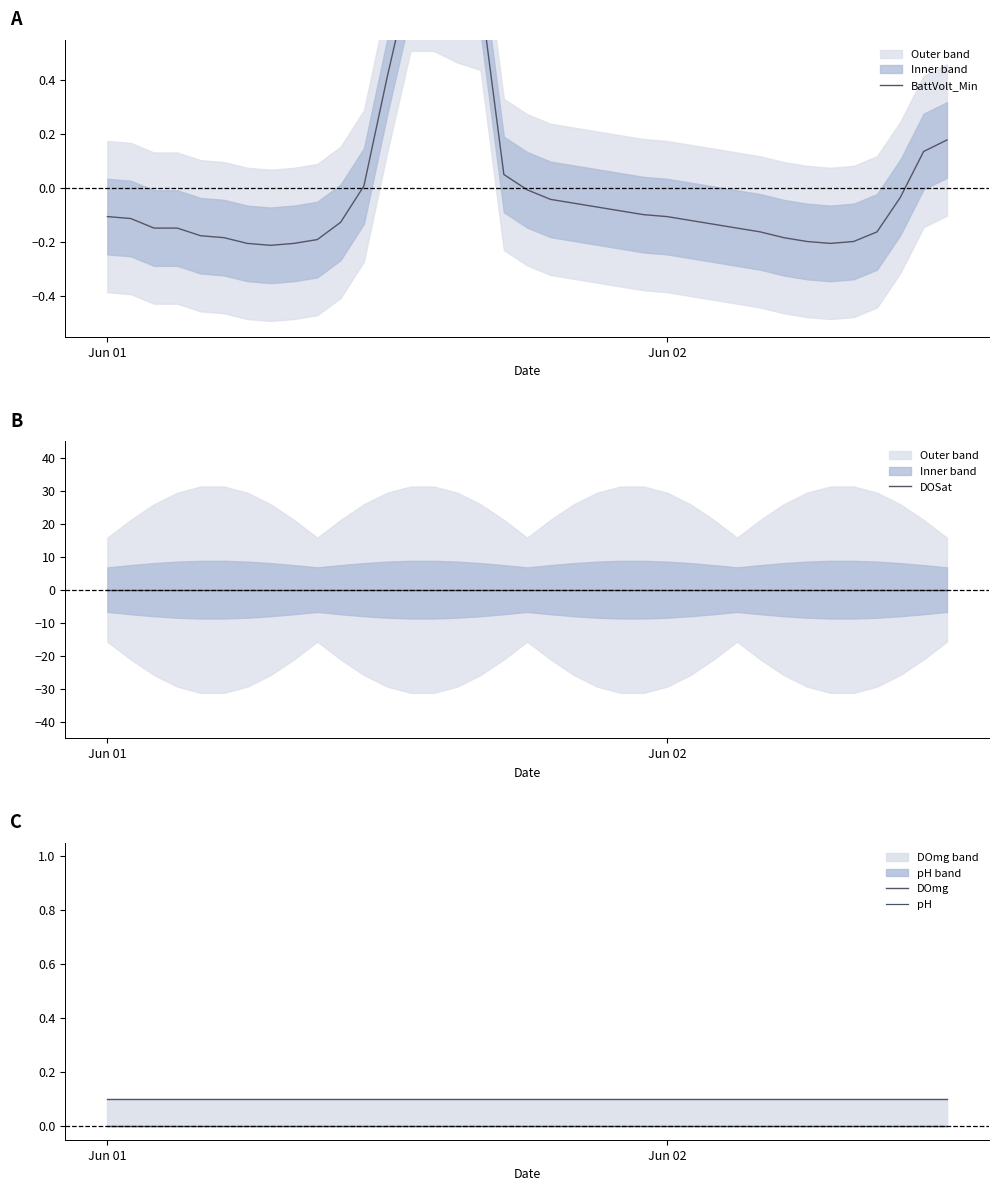

Reading right to left, list all the values displayed in this chart.

BattVolt_Min: 0.2	0.1	-0.0	-0.2	-0.2	-0.2	-0.2	-0.2	-0.2	-0.1	-0.1	-0.1	-0.1	-0.1	-0.1	-0.1	-0.1	-0.0	-0.0	0.1	0.7	0.7	0.8	0.8	0.4	0.0	-0.1	-0.2	-0.2	-0.2	-0.2	-0.2	-0.2	-0.1	-0.1	-0.1	-0.1
DOSat: 0.0	0.0	0.0	0.0	0.0	0.0	0.0	0.0	0.0	0.0	0.0	0.0	0.0	0.0	0.0	0.0	0.0	0.0	0.0	0.0	0.0	0.0	0.0	0.0	0.0	0.0	0.0	0.0	0.0	0.0	0.0	0.0	0.0	0.0	0.0	0.0	0.0
DOmg: 0.1	0.1	0.1	0.1	0.1	0.1	0.1	0.1	0.1	0.1	0.1	0.1	0.1	0.1	0.1	0.1	0.1	0.1	0.1	0.1	0.1	0.1	0.1	0.1	0.1	0.1	0.1	0.1	0.1	0.1	0.1	0.1	0.1	0.1	0.1	0.1	0.1
pH: 0.0	0.0	0.0	0.0	0.0	0.0	0.0	0.0	0.0	0.0	0.0	0.0	0.0	0.0	0.0	0.0	0.0	0.0	0.0	0.0	0.0	0.0	0.0	0.0	0.0	0.0	0.0	0.0	0.0	0.0	0.0	0.0	0.0	0.0	0.0	0.0	0.0